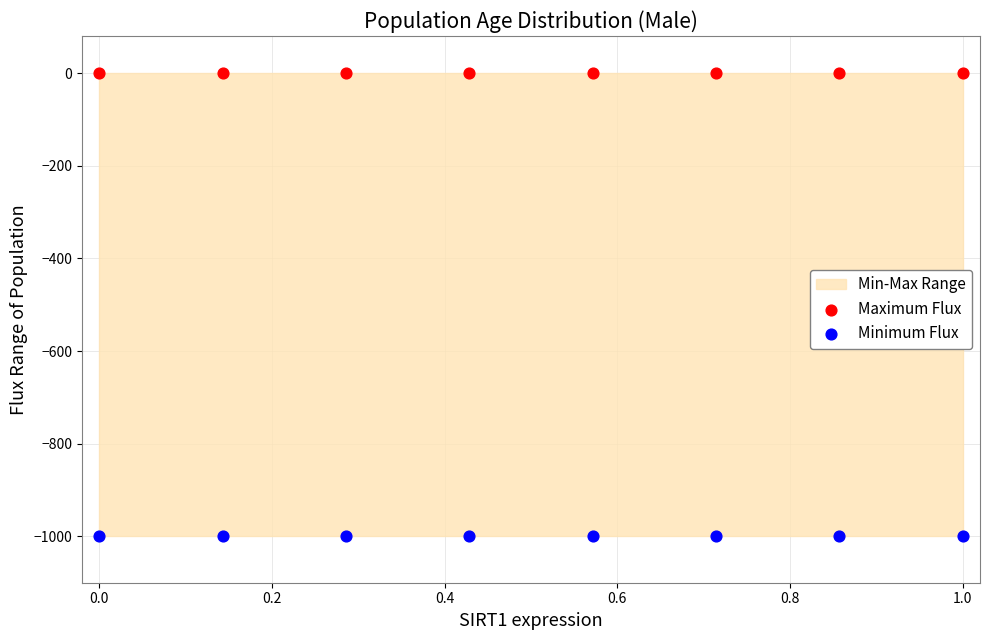

Which series reaches the minimum Y coordinate?

Minimum Flux